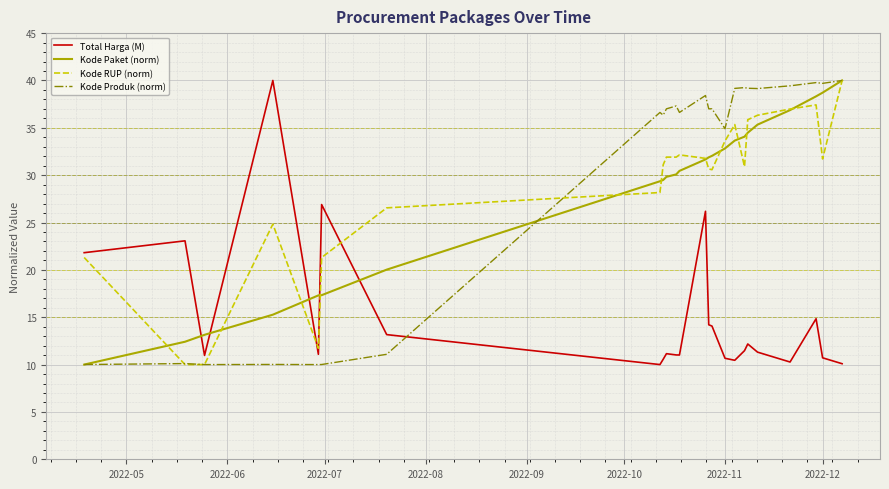

True or false: Kode Paket (norm) and Total Harga (M) cross at least once.

True